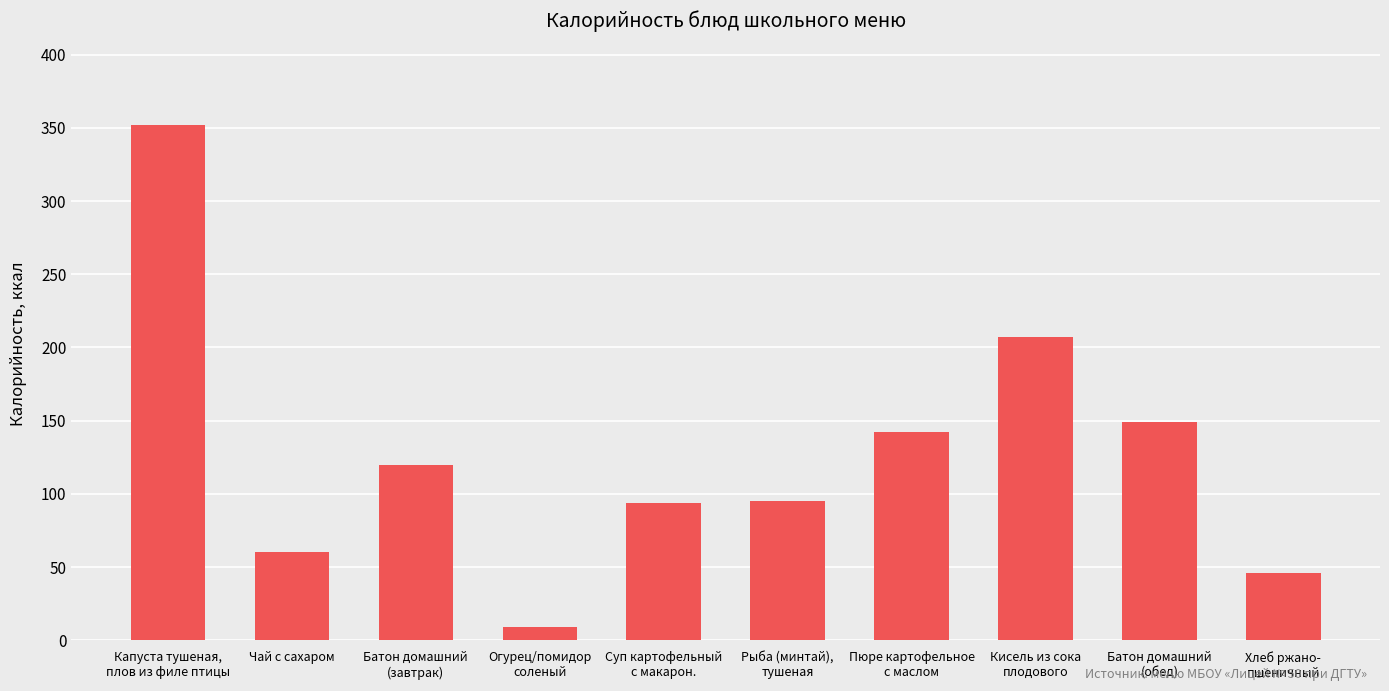

Does the chart contain stacked bars?

No